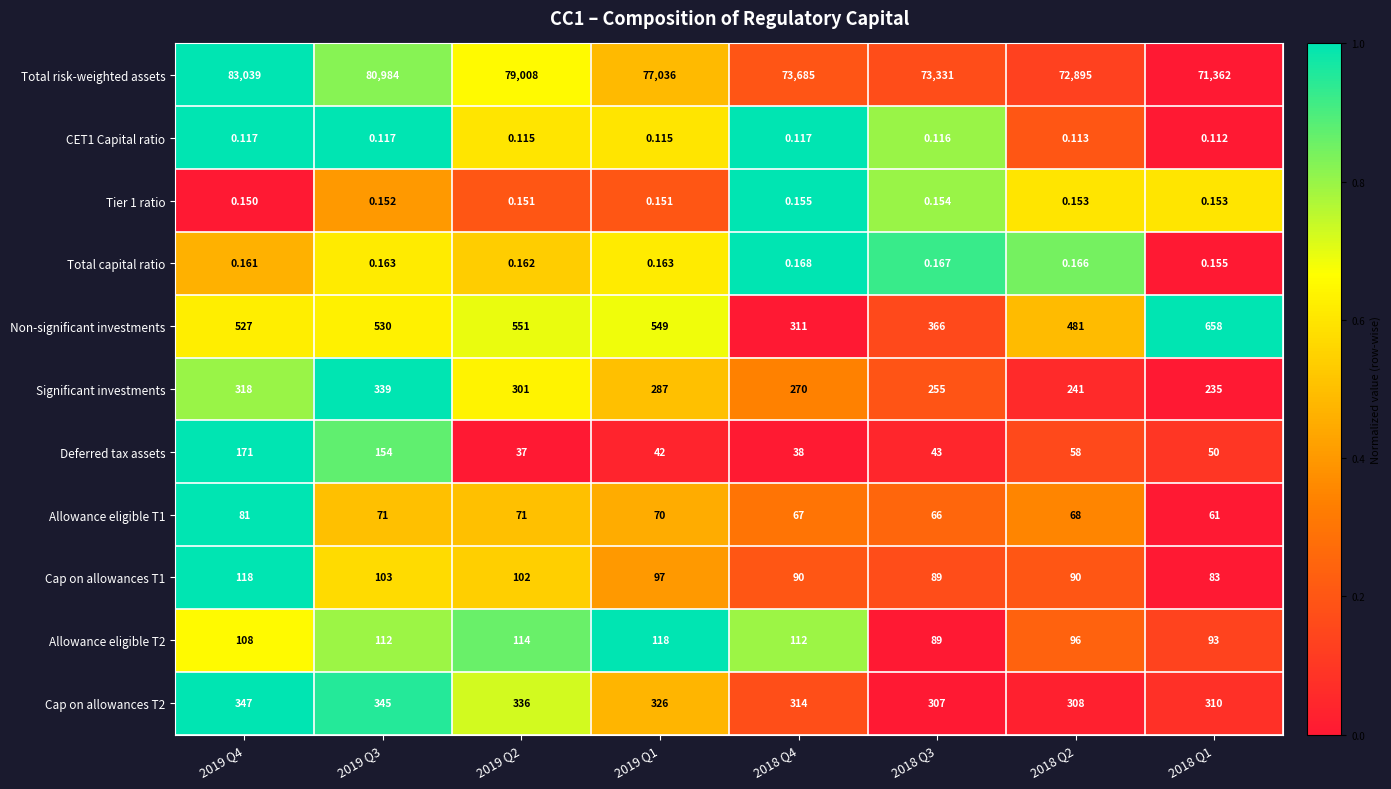

How many data points does each series have?

8